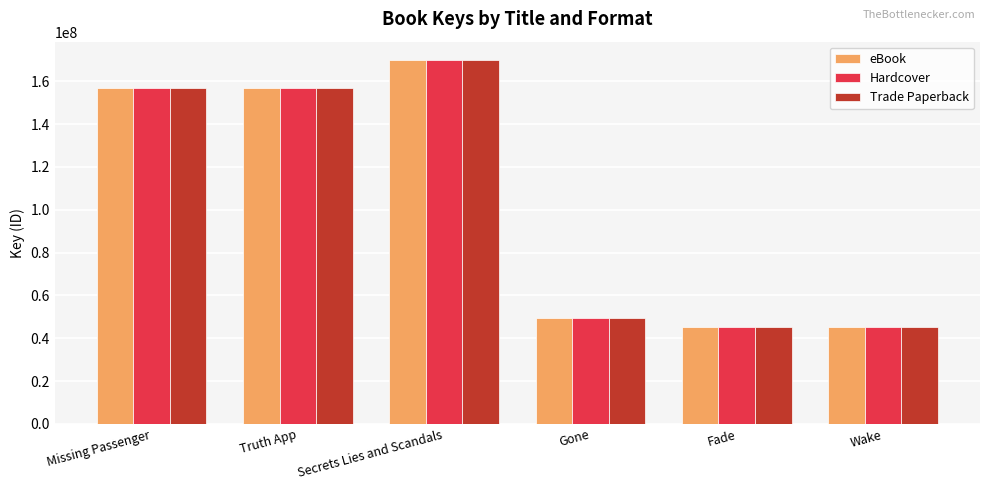

Where is eBook nearest to the value 107528395?

Truth App